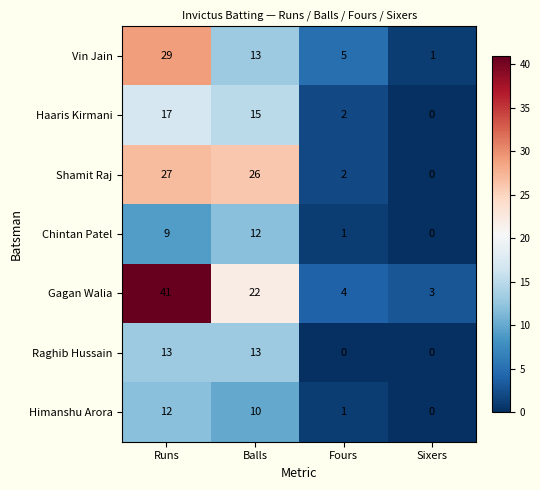

Reading right to left, extract all data points from this chart.

Vin Jain: 1	5	13	29
Haaris Kirmani: 0	2	15	17
Shamit Raj: 0	2	26	27
Chintan Patel: 0	1	12	9
Gagan Walia: 3	4	22	41
Raghib Hussain: 0	0	13	13
Himanshu Arora: 0	1	10	12